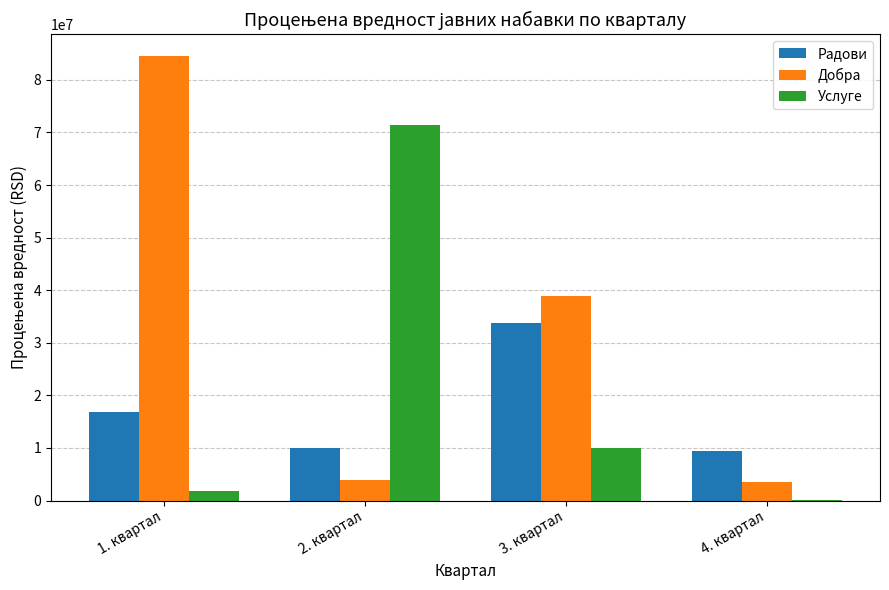

Which series has the largest range (max minus min)?

Добра